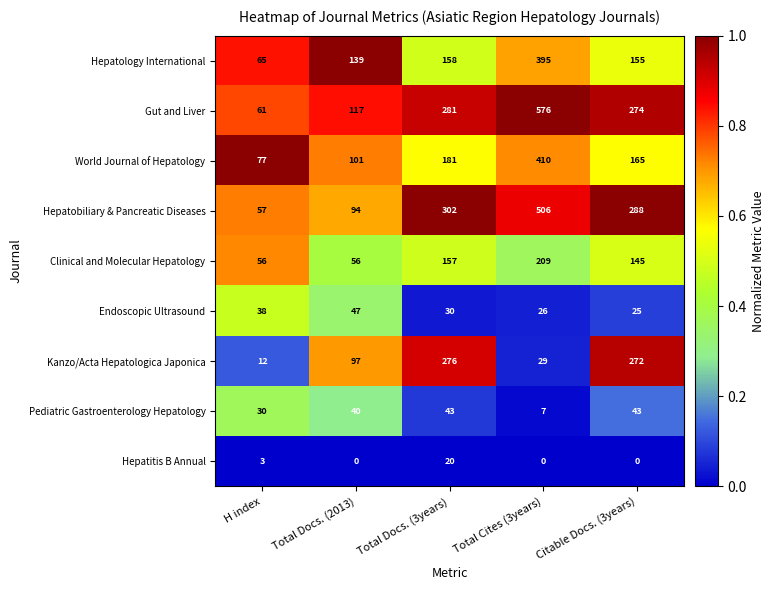

Which series has the widest spread of values?

Gut and Liver